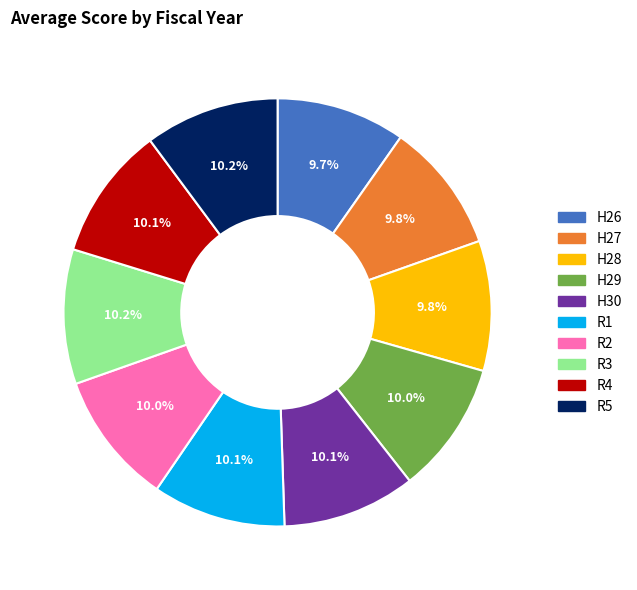

Combined, what portion of the pie is H26 and H30?

19.8%